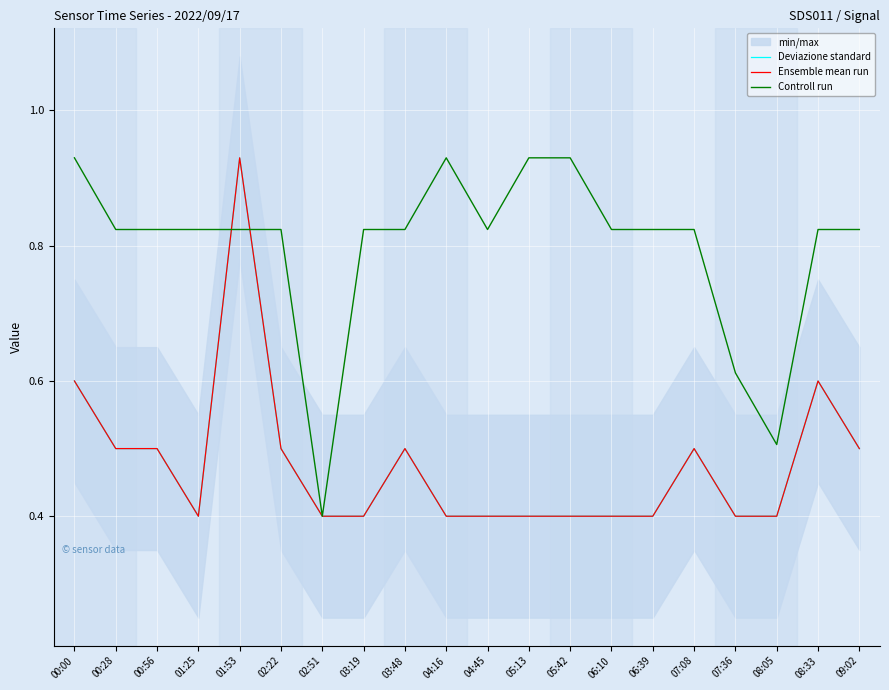

Between 07:36 and 05:13, which is larger?

07:36